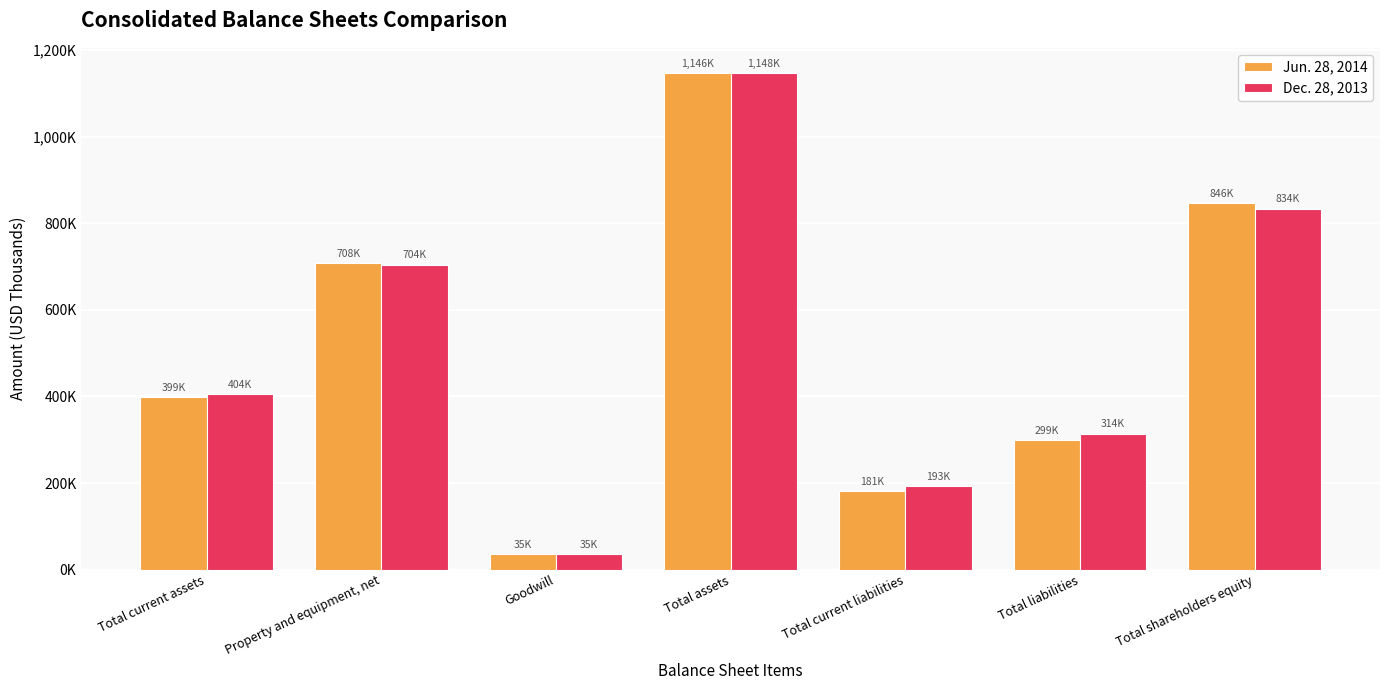

Which label corresponds to the largest value in the chart?

Total assets